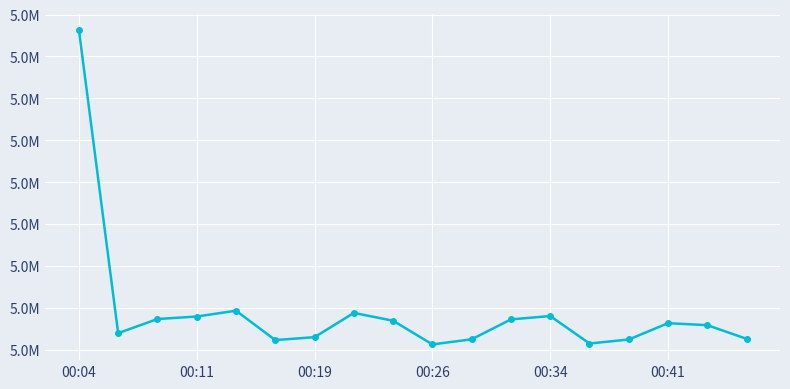

How many interior local valleys (lower than both neighbors) does the data have?

4